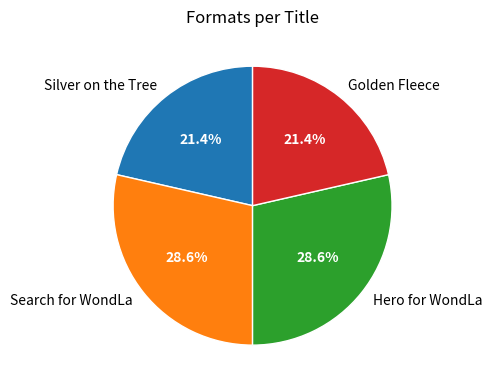

The Hero for WondLa slice represents 34% of the pie. True or false?

False